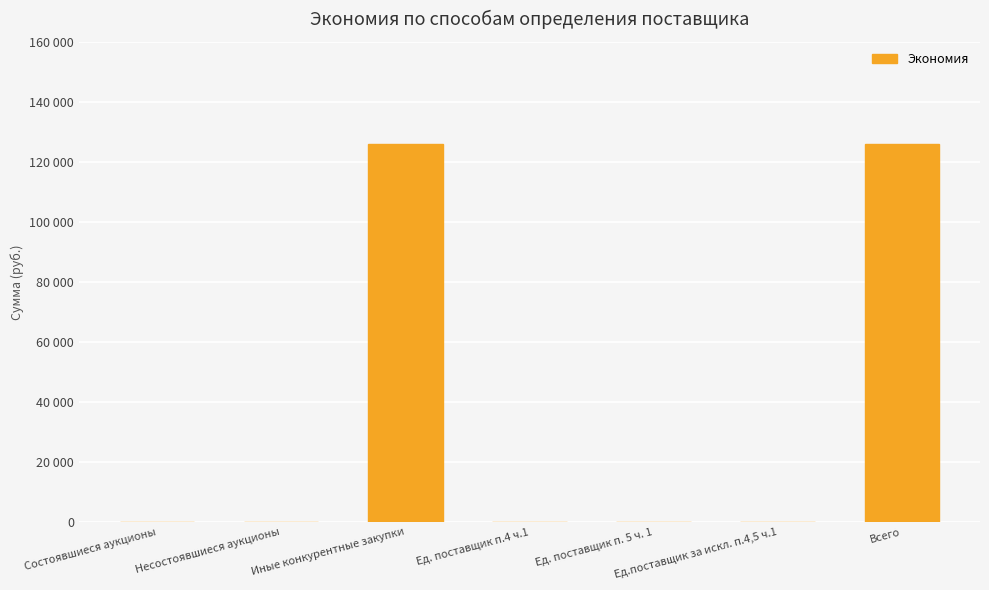

How many values are above zero?

2